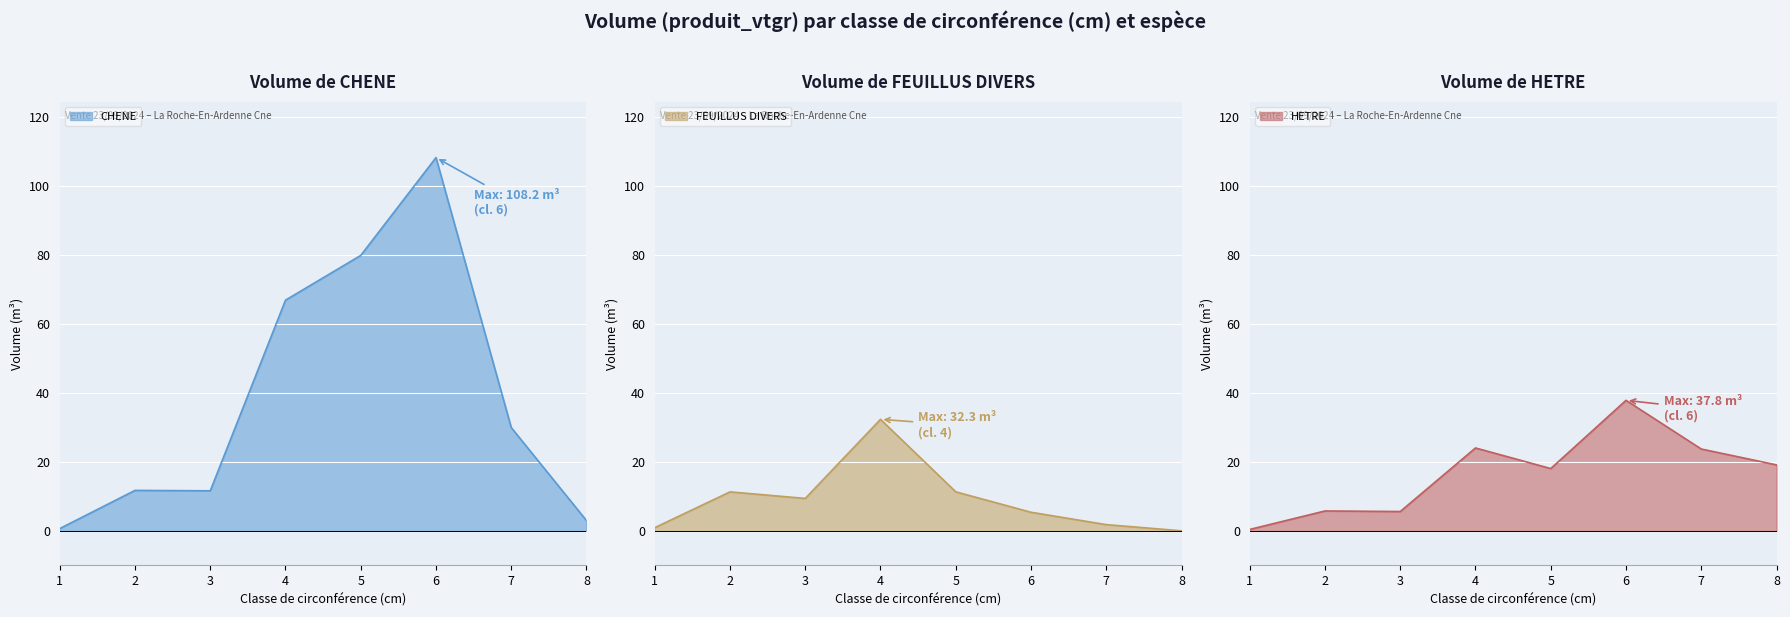

What is the sum of all CHENE values?

311.7